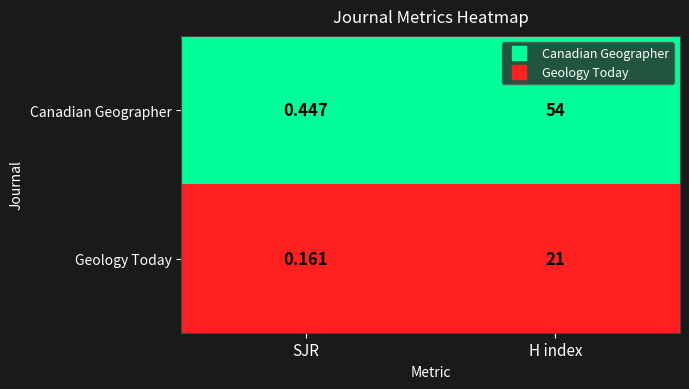

Which series has the widest spread of values?

Canadian Geographer